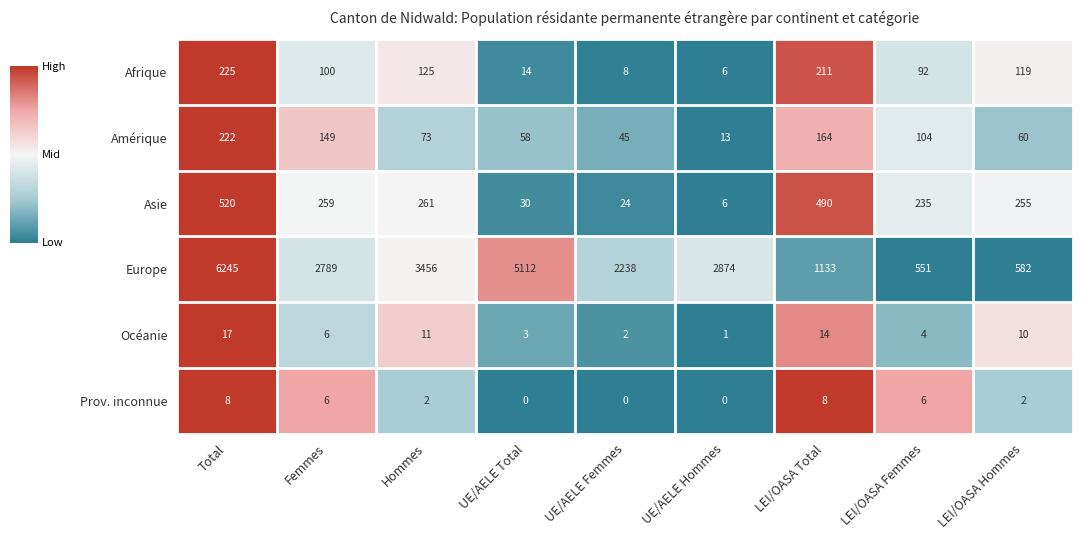

Is the value of Amérique at UE/AELE Total greater than the value of Asie at Femmes?

No